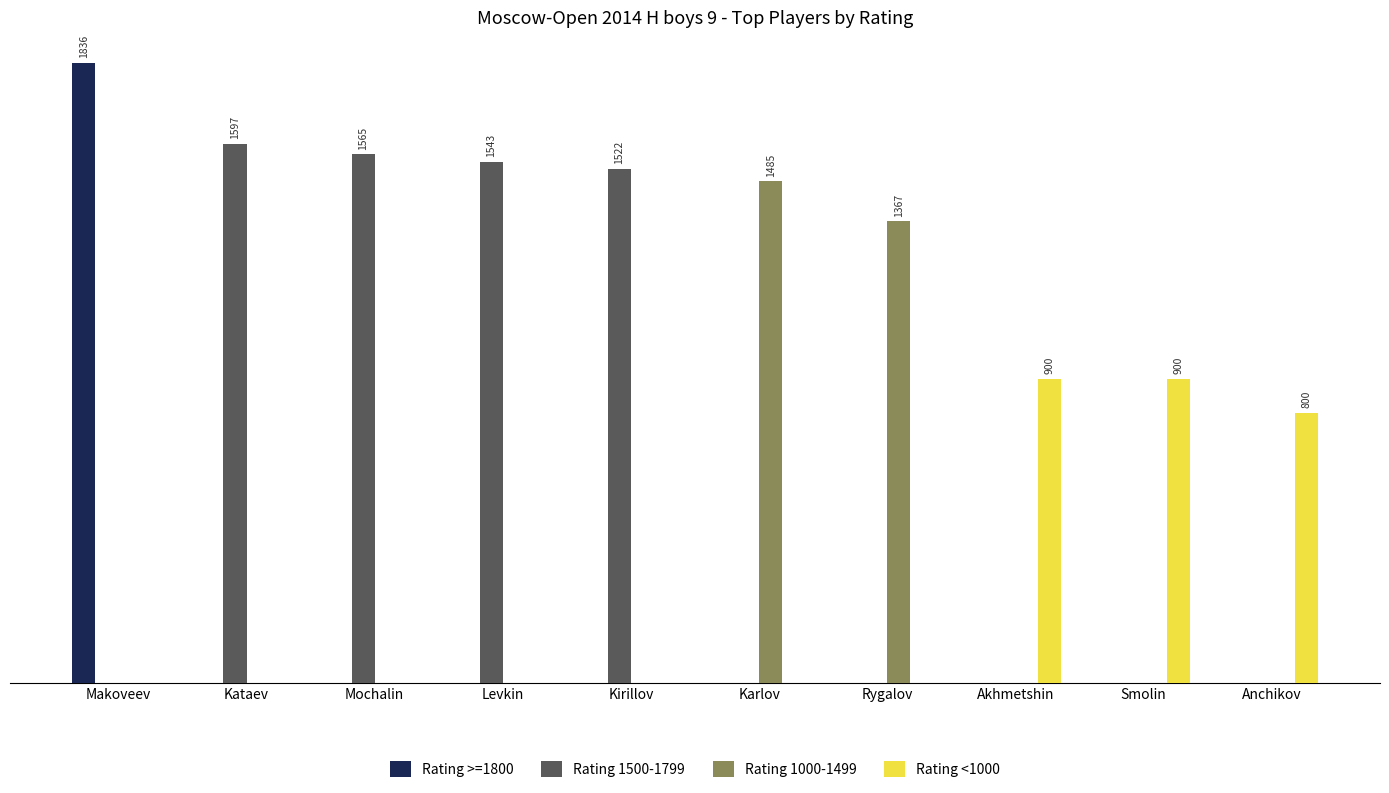

Rank the series by their maximum value, from lowest to highest.

Rating <1000, Rating 1000-1499, Rating 1500-1799, Rating >=1800